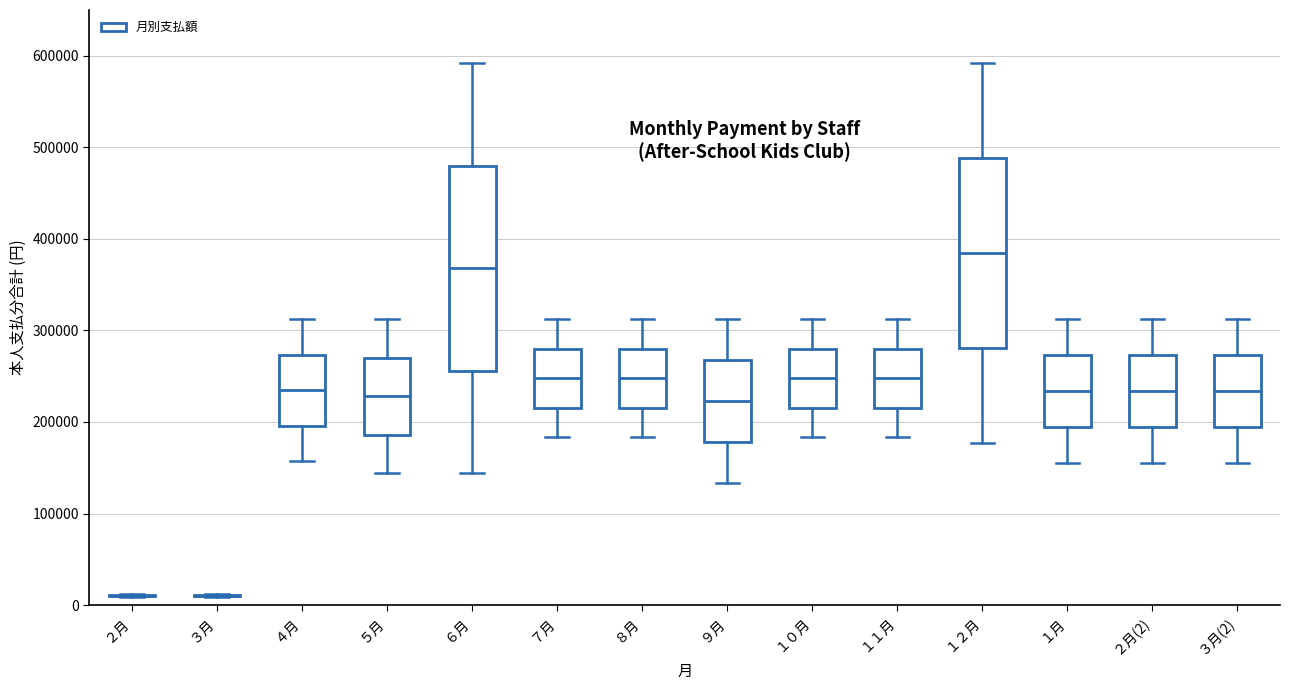

Reading left to right, read every box against the y-axis: the position of its median line, the range the box covers, and the ends of its whiskers. The values are not printed on the chart, so give them approximately, as read against the axis.

２月: box collapsed to a line at 10000, whiskers 10000 to 10000
３月: box collapsed to a line at 10000, whiskers 10000 to 10000
４月: median 230000, box 200000 to 270000, whiskers 160000 to 310000
５月: median 230000, box 190000 to 270000, whiskers 140000 to 310000
６月: median 370000, box 260000 to 480000, whiskers 140000 to 590000
７月: median 250000, box 220000 to 280000, whiskers 180000 to 310000
８月: median 250000, box 220000 to 280000, whiskers 180000 to 310000
９月: median 220000, box 180000 to 270000, whiskers 130000 to 310000
１０月: median 250000, box 220000 to 280000, whiskers 180000 to 310000
１１月: median 250000, box 220000 to 280000, whiskers 180000 to 310000
１２月: median 380000, box 280000 to 490000, whiskers 180000 to 590000
１月: median 230000, box 190000 to 270000, whiskers 160000 to 310000
２月(2): median 230000, box 190000 to 270000, whiskers 160000 to 310000
３月(2): median 230000, box 190000 to 270000, whiskers 160000 to 310000